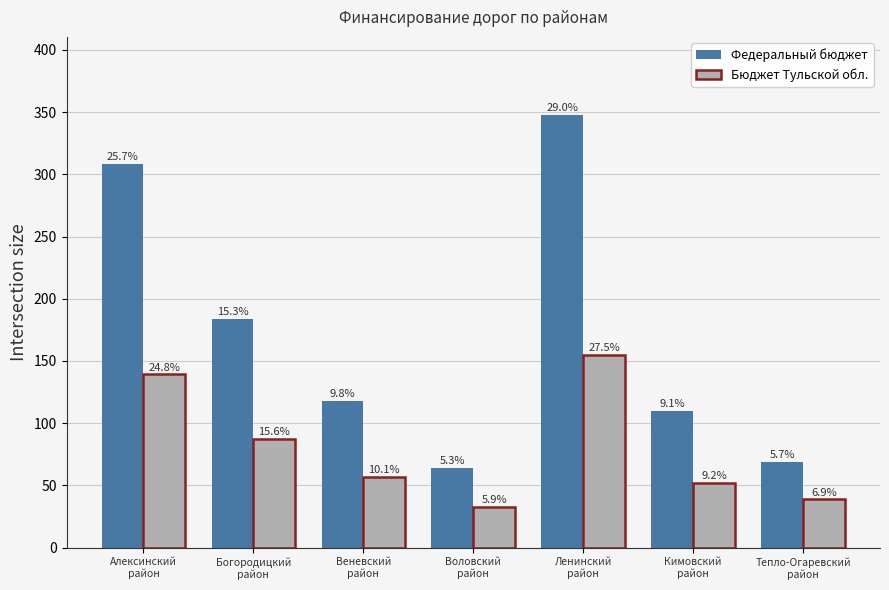

The Всего (федеральный бюджет) series shows 90.4 at Тепло-Огаревский
район. True or false?

False